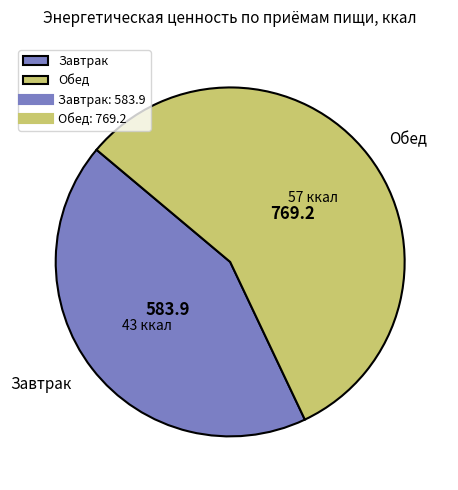

True or false: Обед accounts for 57% of the total.

True